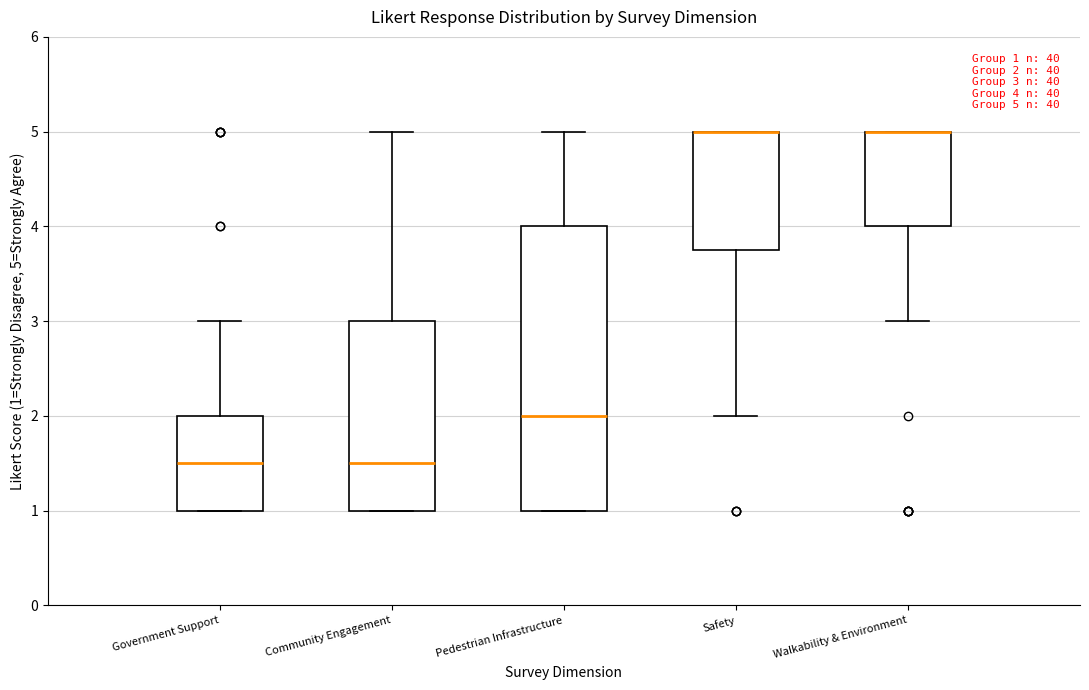

Comparing the boxes themselves (not the whiskers), which one is the tallest?

Pedestrian Infrastructure